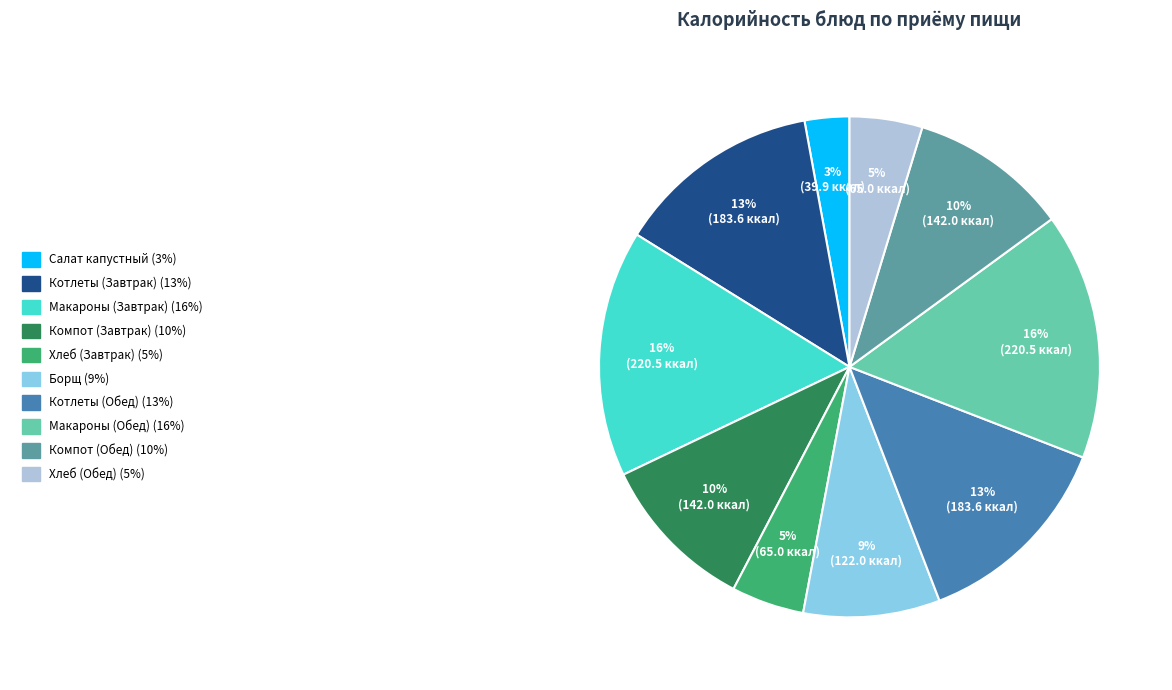

To the nearest percent, what is the difference between the largest and smallest slice percentages?

13%